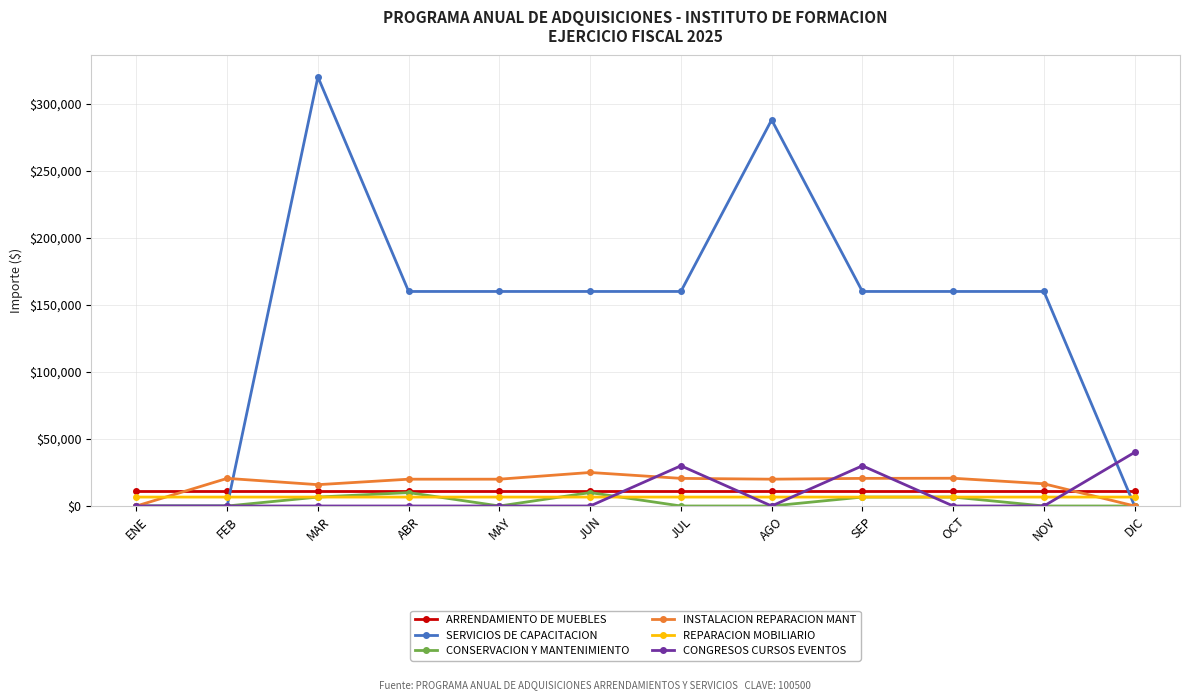

How many values in the SERVICIOS DE CAPACITACION series are below 160000?

3